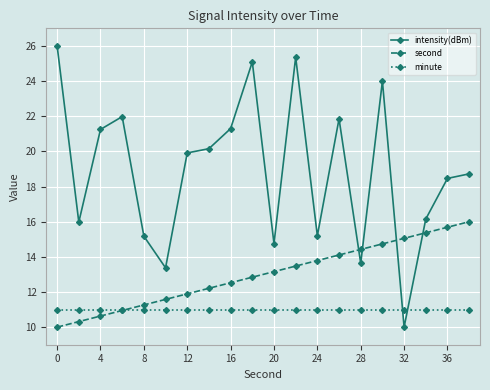

What is the difference between the maximum and minimum values in the second series?

6.0